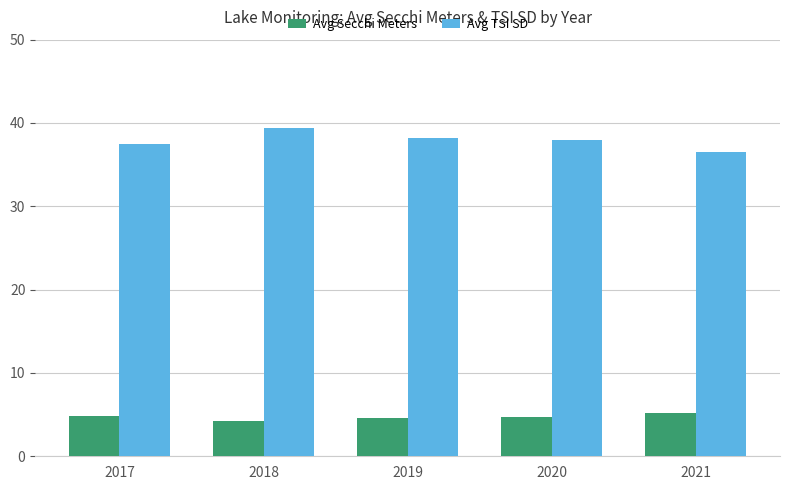

What is the lowest value of the Avg Secchi Meters series?

4.3